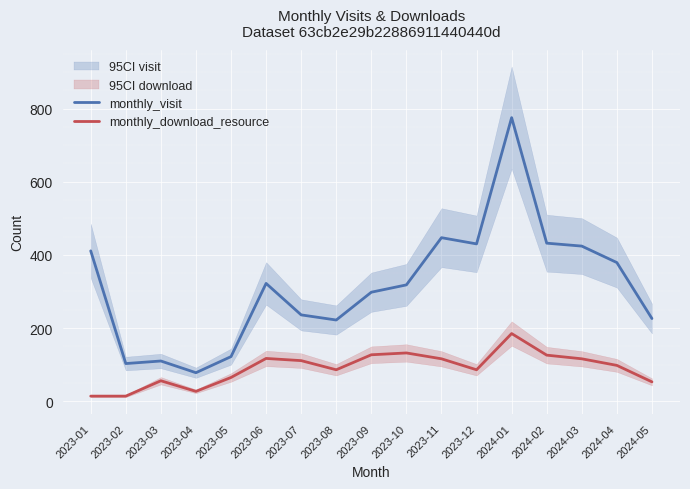

In monthly_visit, how many points are lower than both neighbors (excluding endpoints)?

4